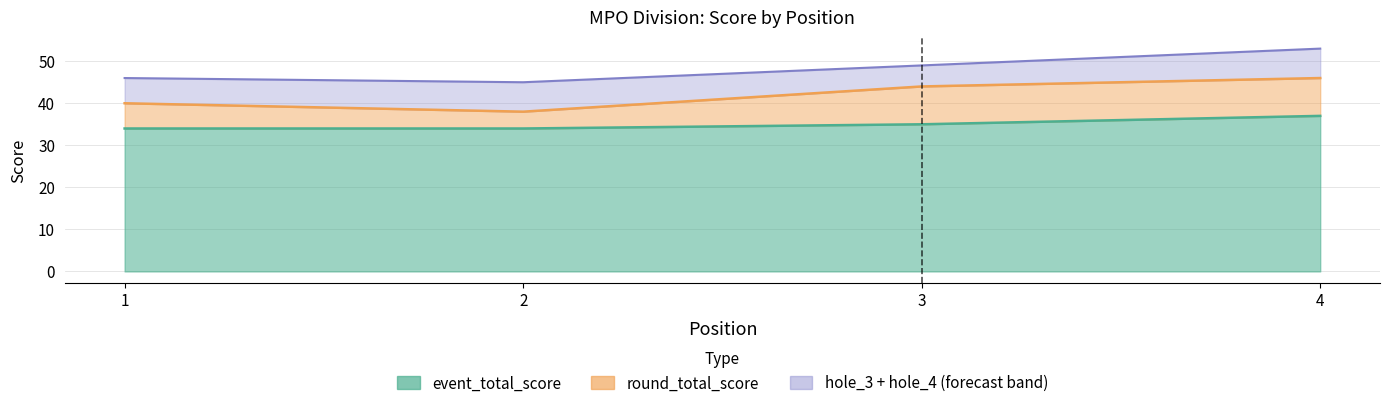

How many interior local valleys does the hole_3 series have?

1